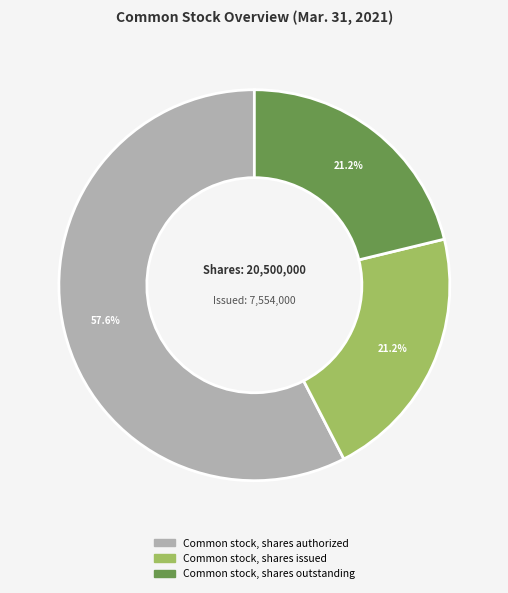

To the nearest percent, what is the difference between the largest and smallest slice percentages?

36%